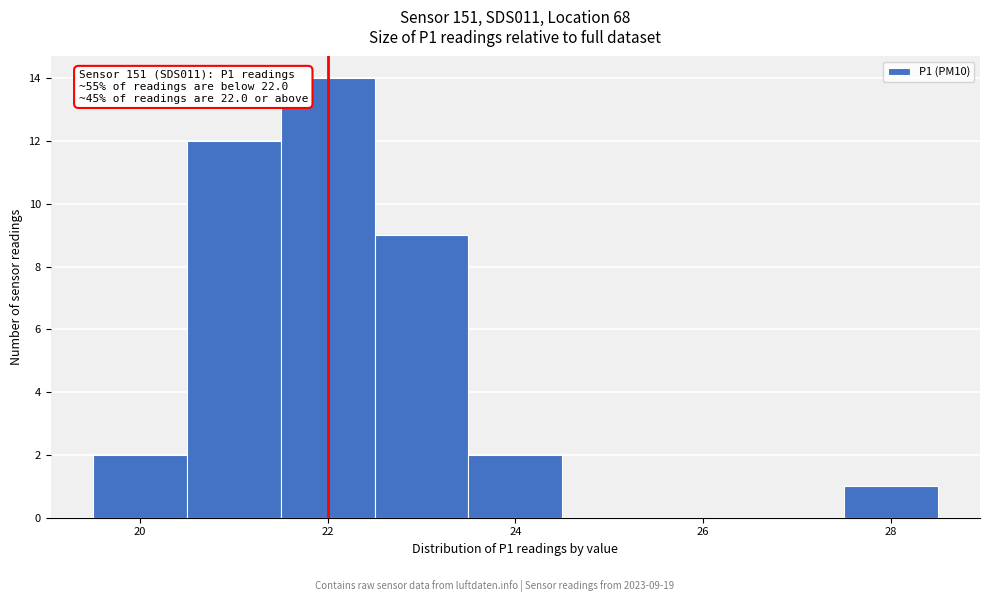

Which range on the x-axis has the tallest bar?

21.5 to 22.5